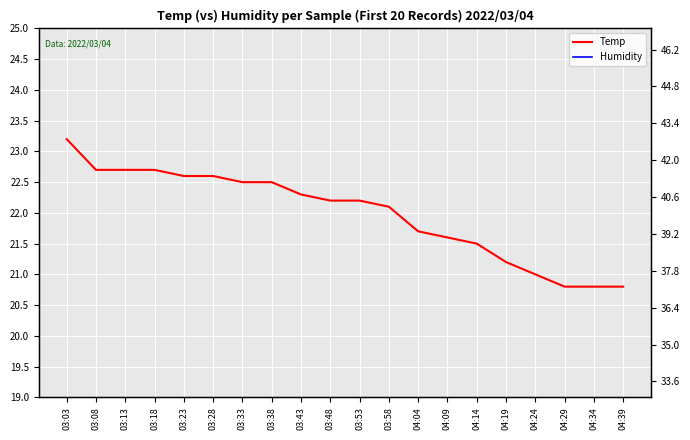

What is the minimum value shown in the chart?

20.8